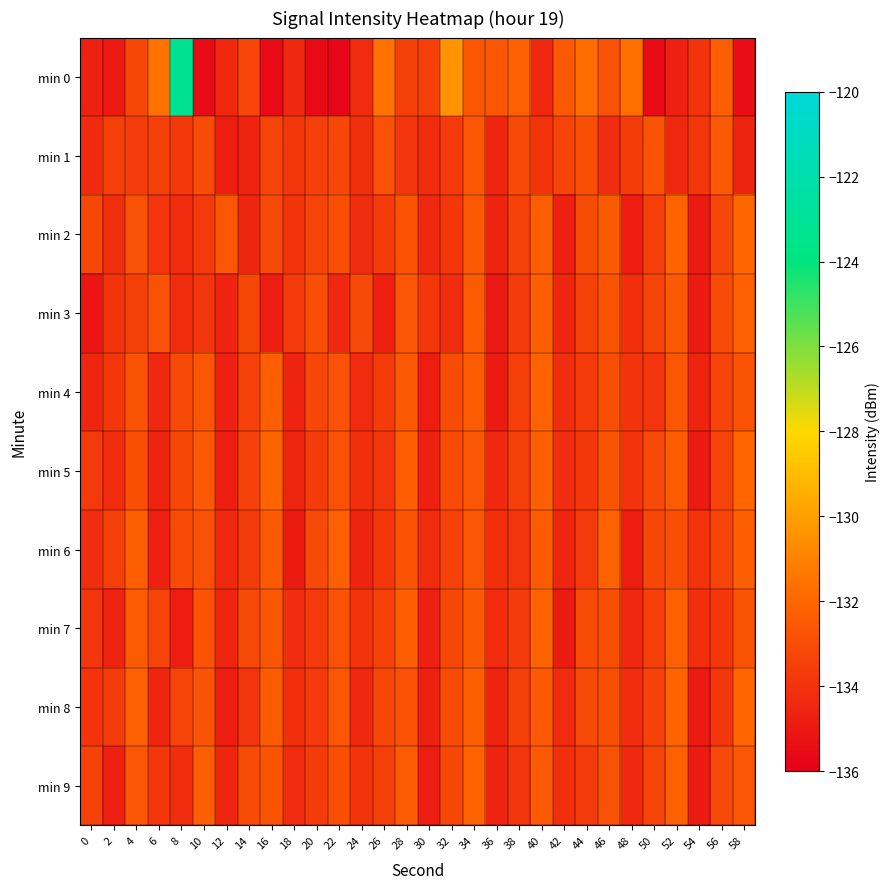

Which series has the largest total across all categories?

min 0